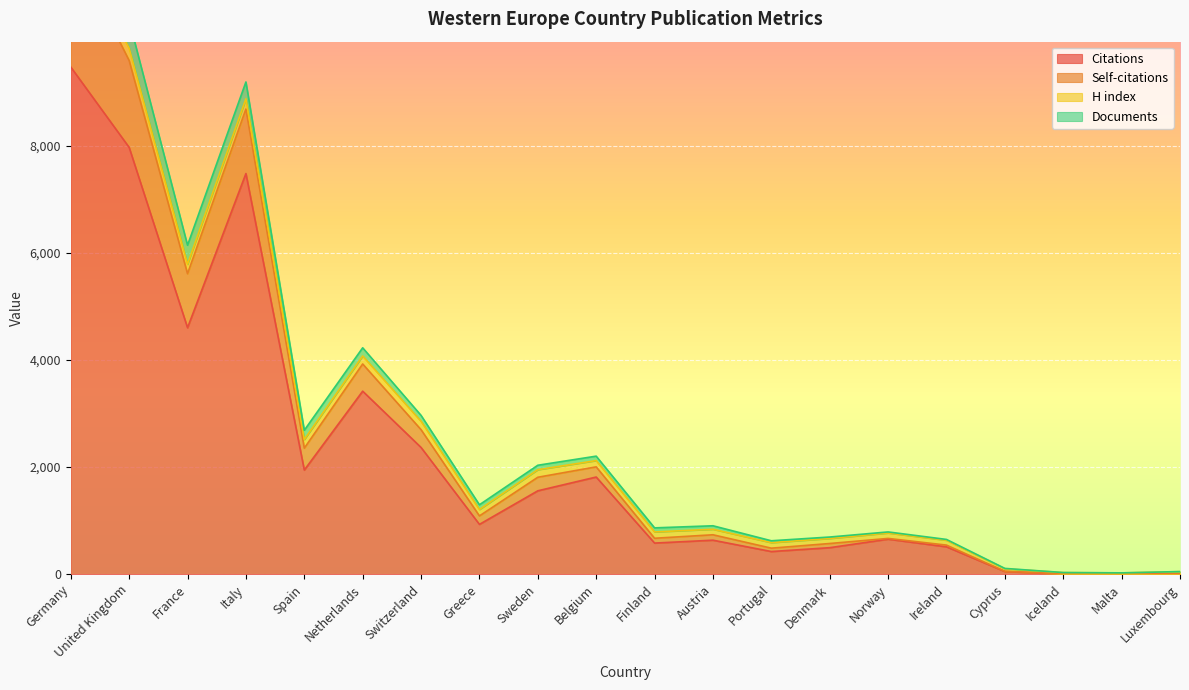

What is the label of the 10th point from the left?

Belgium